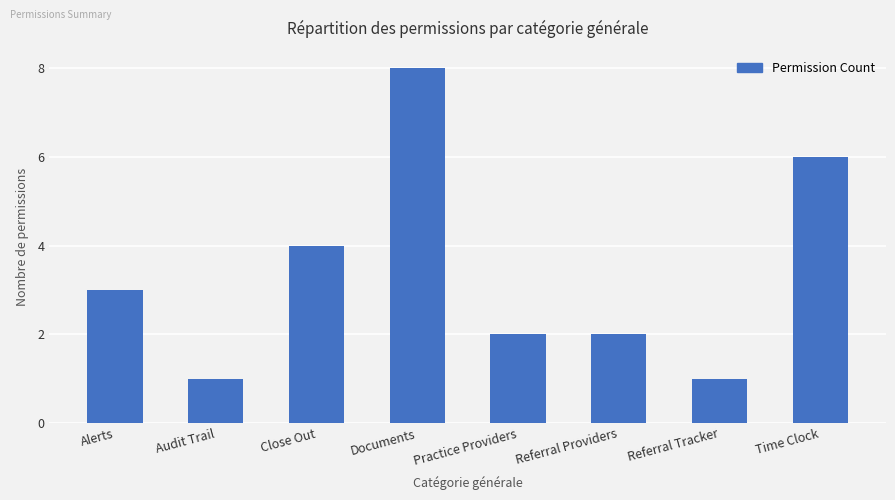

What is the smallest value displayed?

1